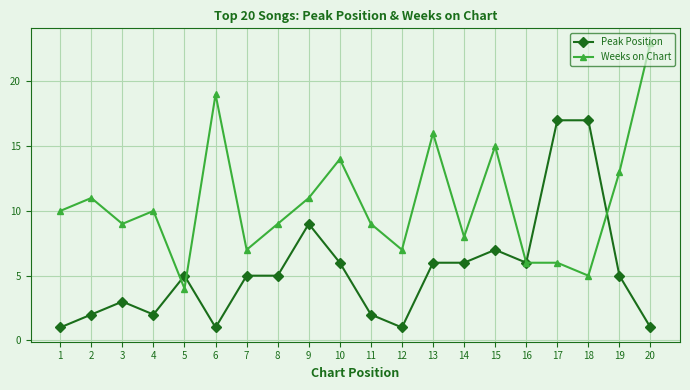

True or false: Peak Position has more than 1 points higher than both neighbors.

True